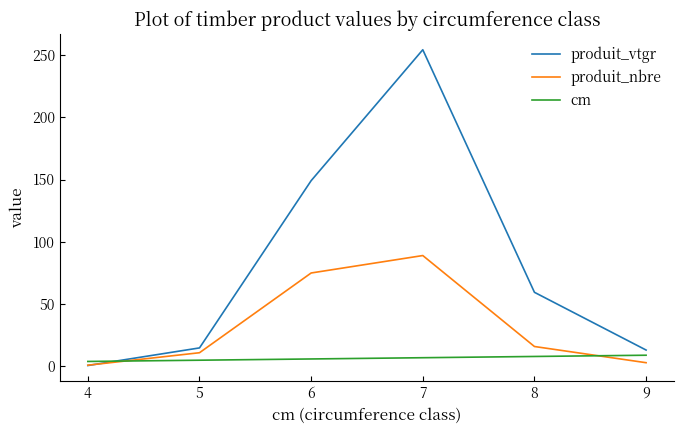

How many intersections are there between produit_nbre and cm?

2